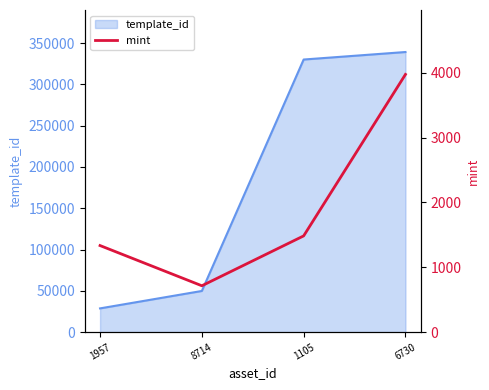

Reading right to left, what are all the values shown in this chart?

6730=3974	1105=1484	8714=715	1957=1335